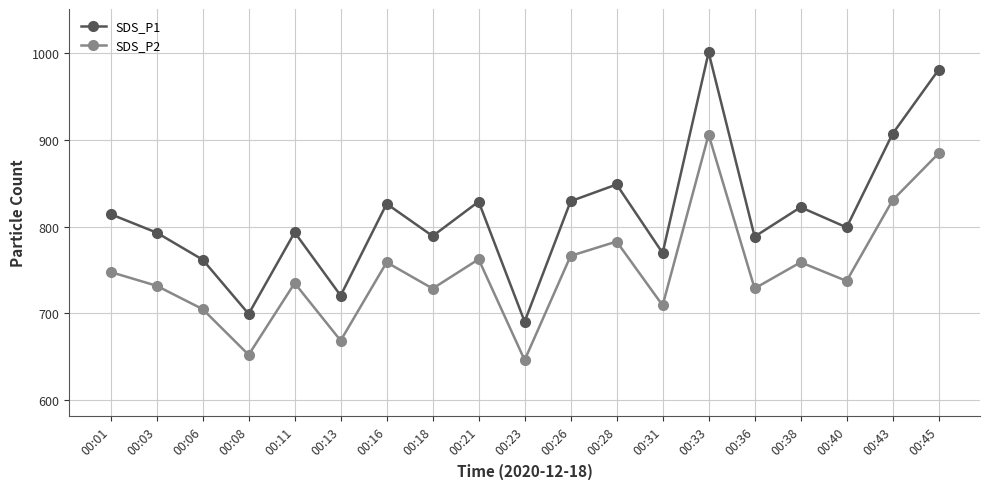

Is this an area chart (filled region under the line)?

No